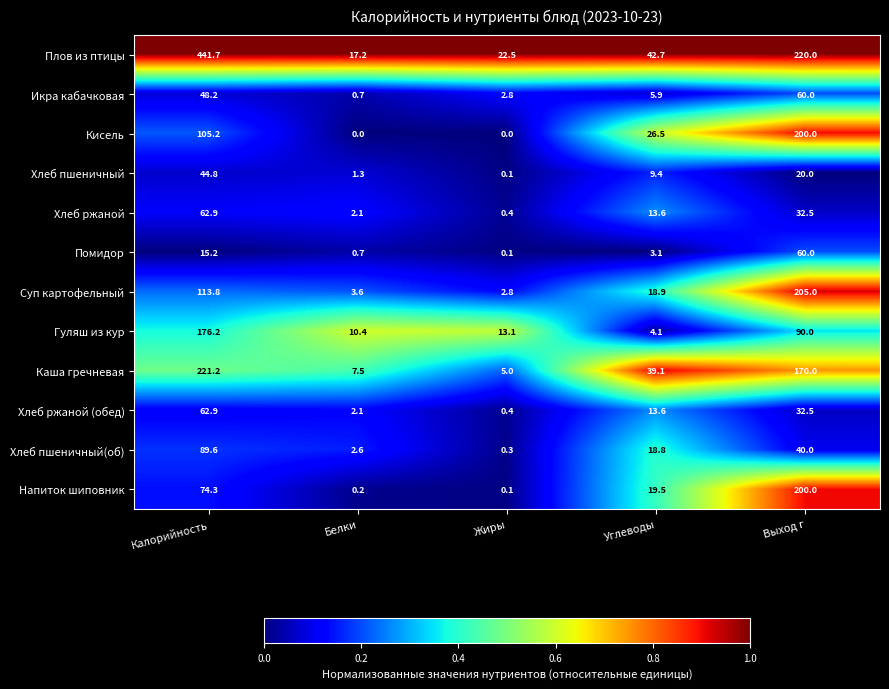

At which category is the sum across all series the highest?

Калорийность